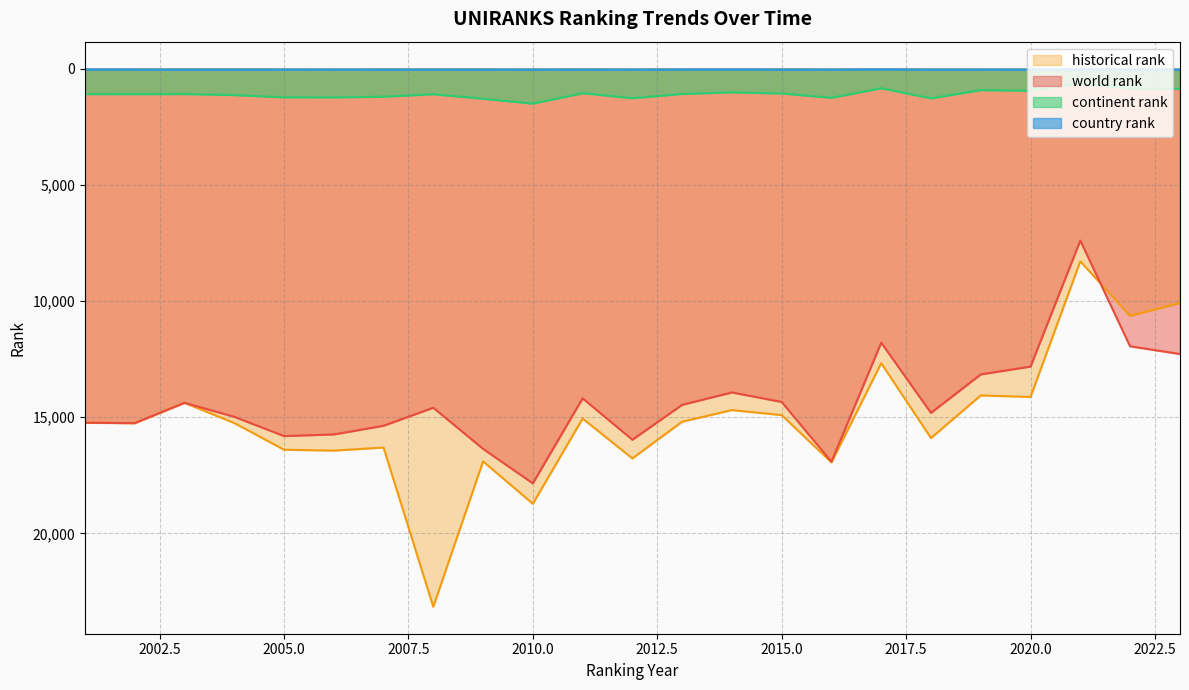

Which series changed the most between 2002 and 2007?

historical rank